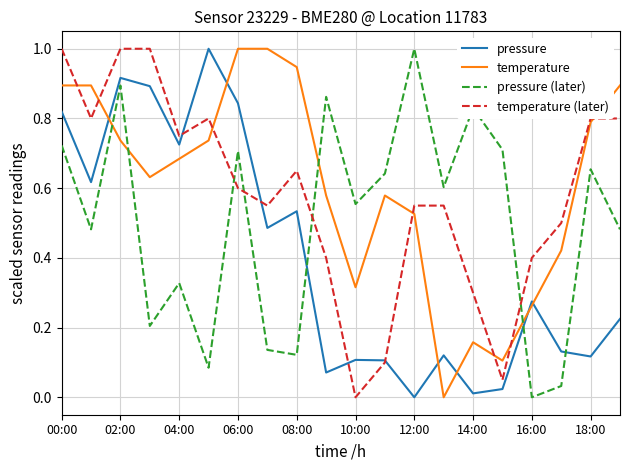

How many intersections are there between pressure and temperature (later)?

4